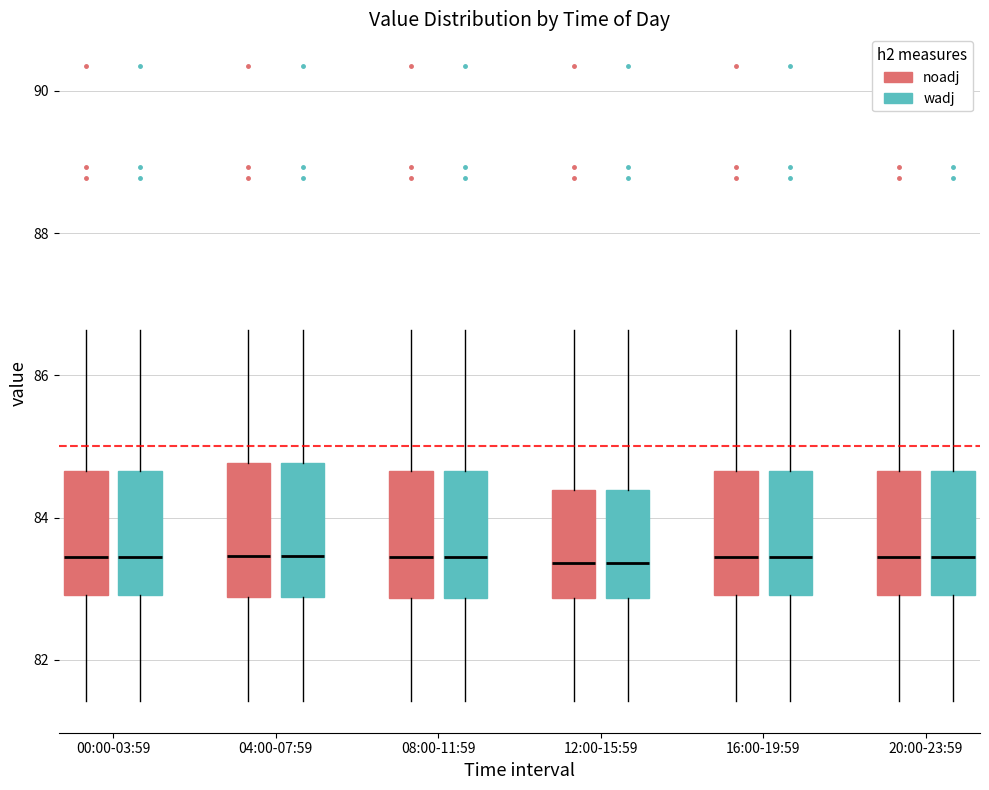

Reading left to right, transcribe this box plot: for each box, give where its median line is, the range the box spans, and where its two whiskers end, as read against the y-axis. The values are not printed on the chart, so give them approximately, as read against the axis.

00:00-03:59 (noadj): median 83.4, box 83.0 to 84.6, whiskers 81.4 to 86.6
00:00-03:59 (wadj): median 83.4, box 83.0 to 84.6, whiskers 81.4 to 86.6
04:00-07:59 (noadj): median 83.4, box 82.8 to 84.8, whiskers 81.4 to 86.6
04:00-07:59 (wadj): median 83.4, box 82.8 to 84.8, whiskers 81.4 to 86.6
08:00-11:59 (noadj): median 83.4, box 82.8 to 84.6, whiskers 81.4 to 86.6
08:00-11:59 (wadj): median 83.4, box 82.8 to 84.6, whiskers 81.4 to 86.6
12:00-15:59 (noadj): median 83.4, box 82.8 to 84.4, whiskers 81.4 to 86.6
12:00-15:59 (wadj): median 83.4, box 82.8 to 84.4, whiskers 81.4 to 86.6
16:00-19:59 (noadj): median 83.4, box 83.0 to 84.6, whiskers 81.4 to 86.6
16:00-19:59 (wadj): median 83.4, box 83.0 to 84.6, whiskers 81.4 to 86.6
20:00-23:59 (noadj): median 83.4, box 83.0 to 84.6, whiskers 81.4 to 86.6
20:00-23:59 (wadj): median 83.4, box 83.0 to 84.6, whiskers 81.4 to 86.6